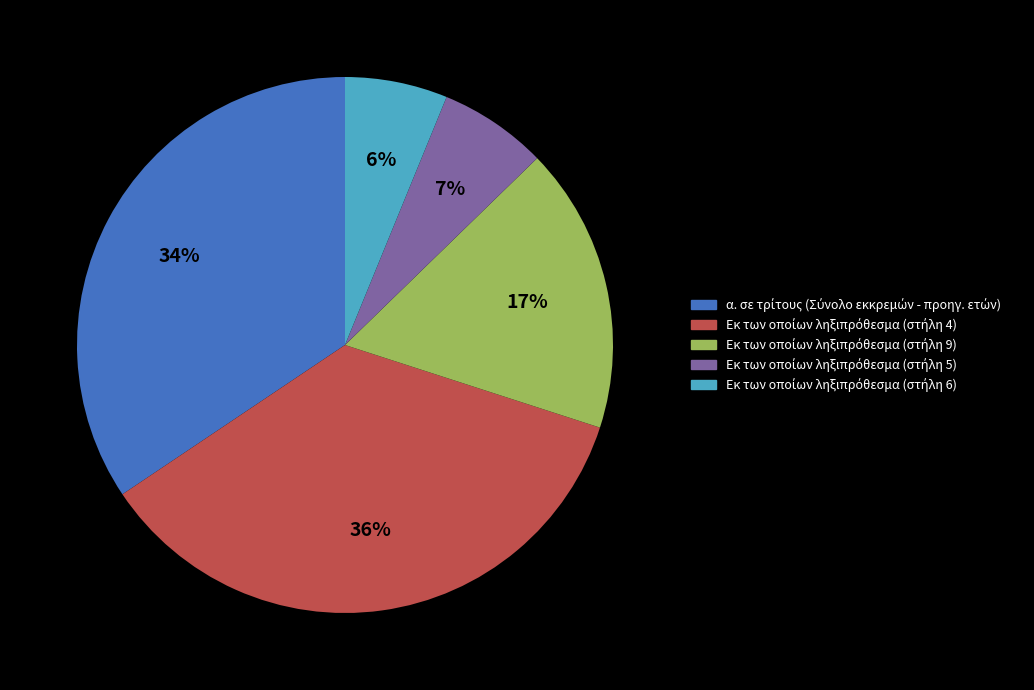

To the nearest percent, what is the average slice percentage?

20%